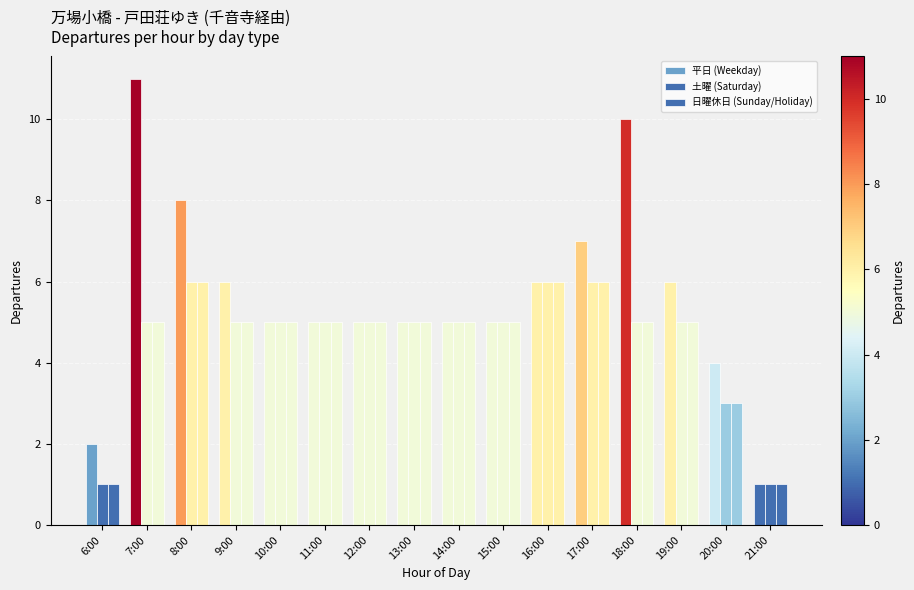

Between 19:00 and 12:00, which is larger?

19:00